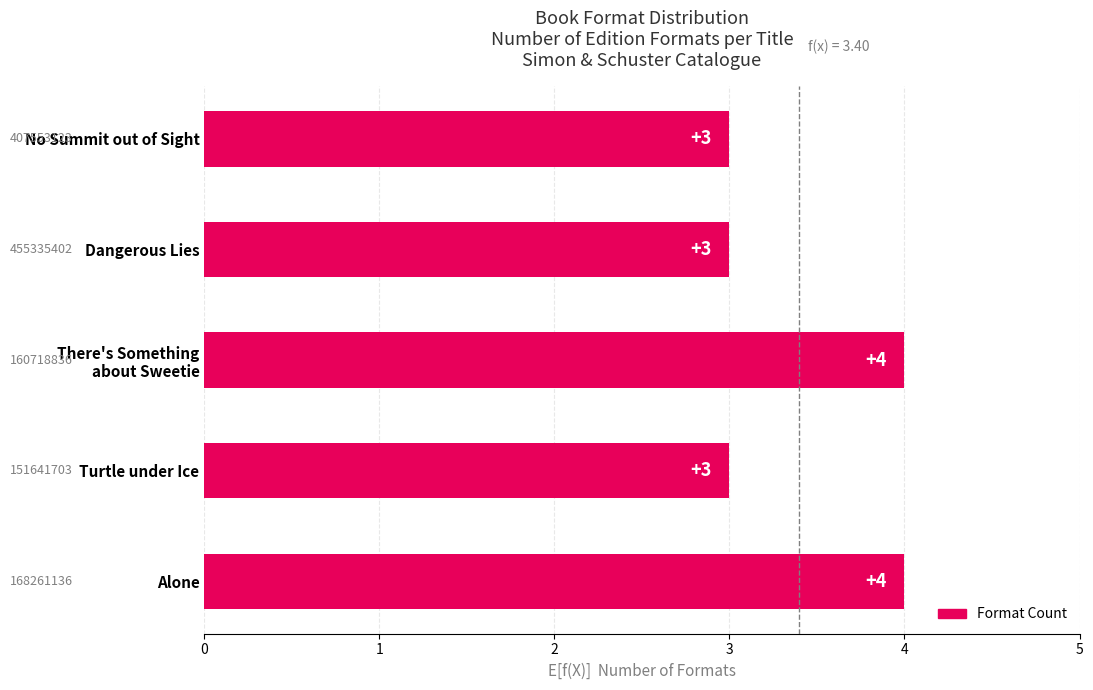

True or false: the data shows 4 at No Summit out of Sight.

False